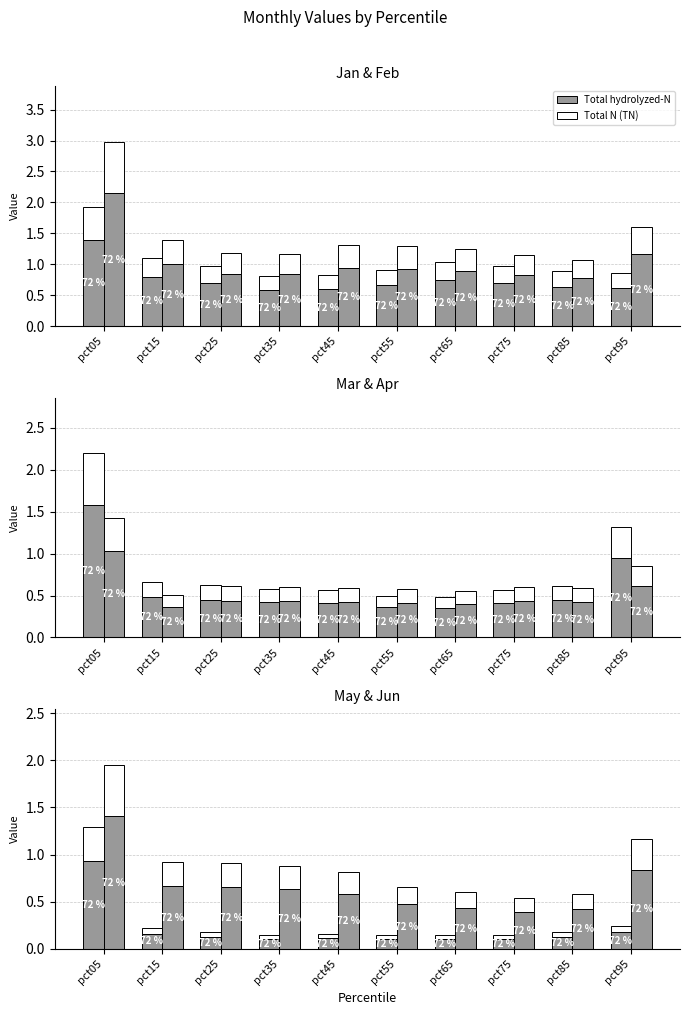

Between pct85 and pct35, which is larger?

pct85